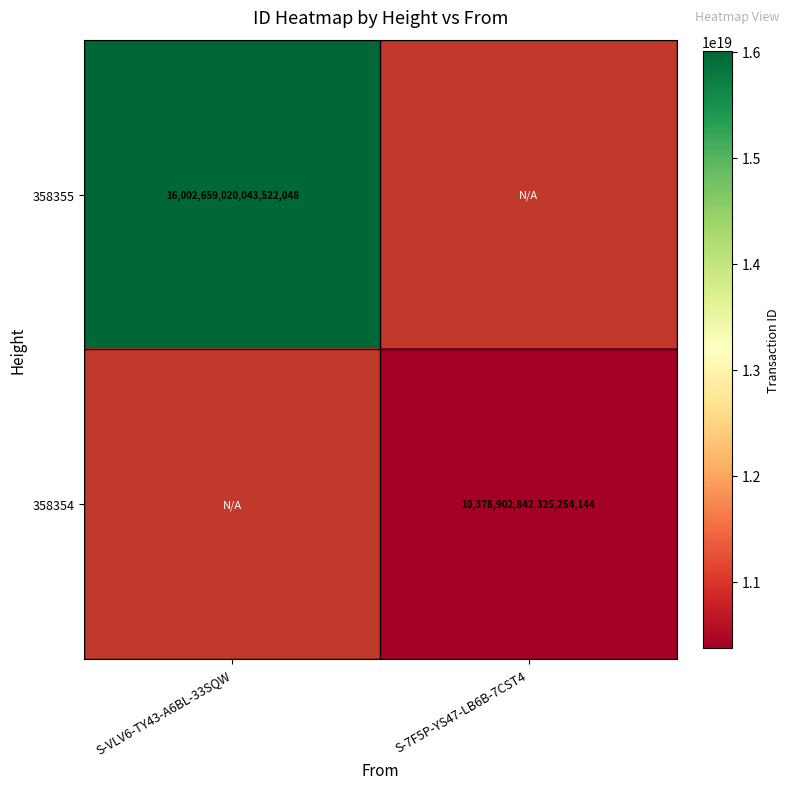

The value of 358355 at S-VLV6-TY43-A6BL-33SQW is 16002659020043522048. True or false?

True